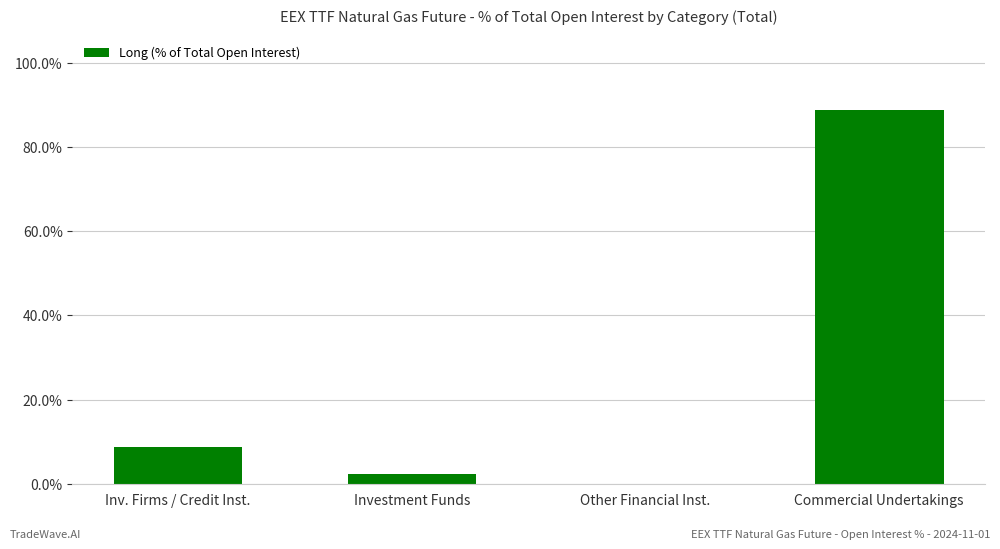

Where is the data nearest to the value 44?

Inv. Firms / Credit Inst.